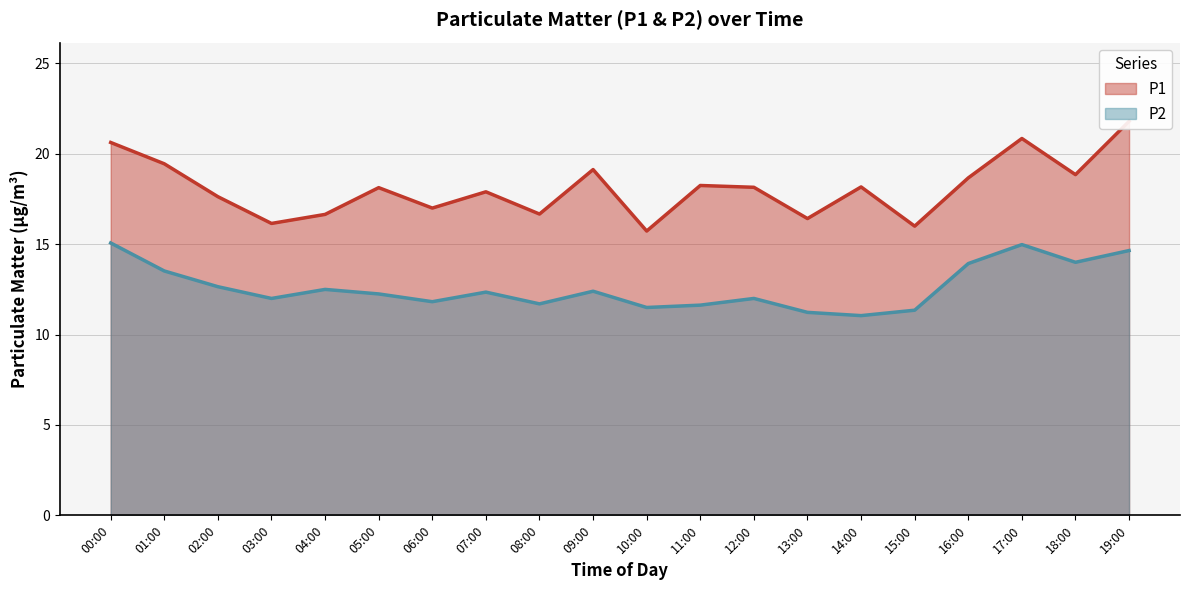

What is the value of the P1 point at the 10th from the left?

19.1